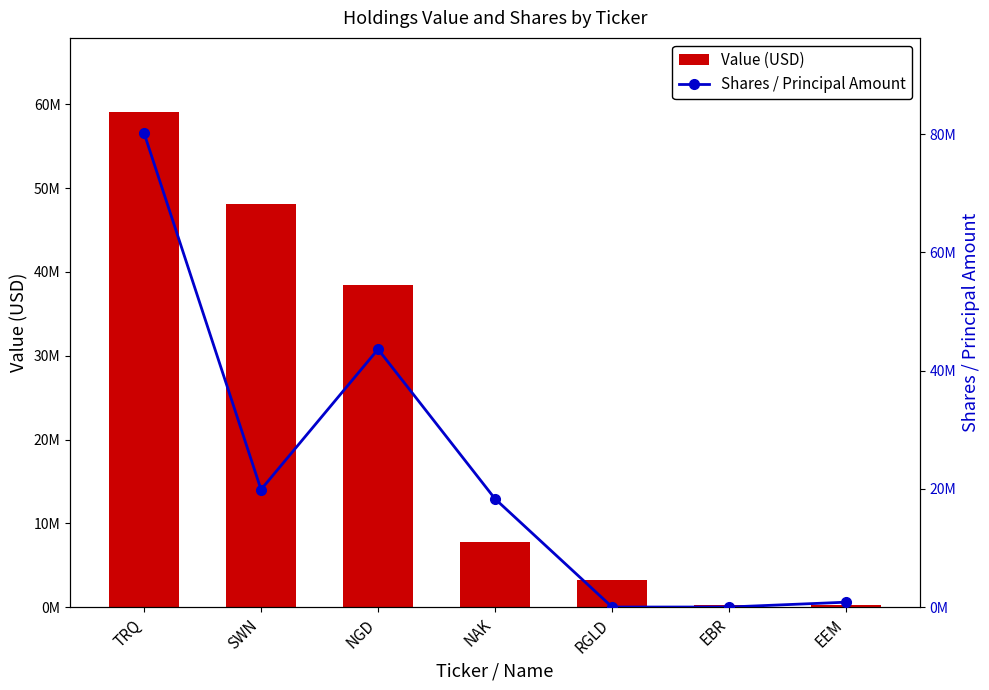

What position from the left is NGD?

3